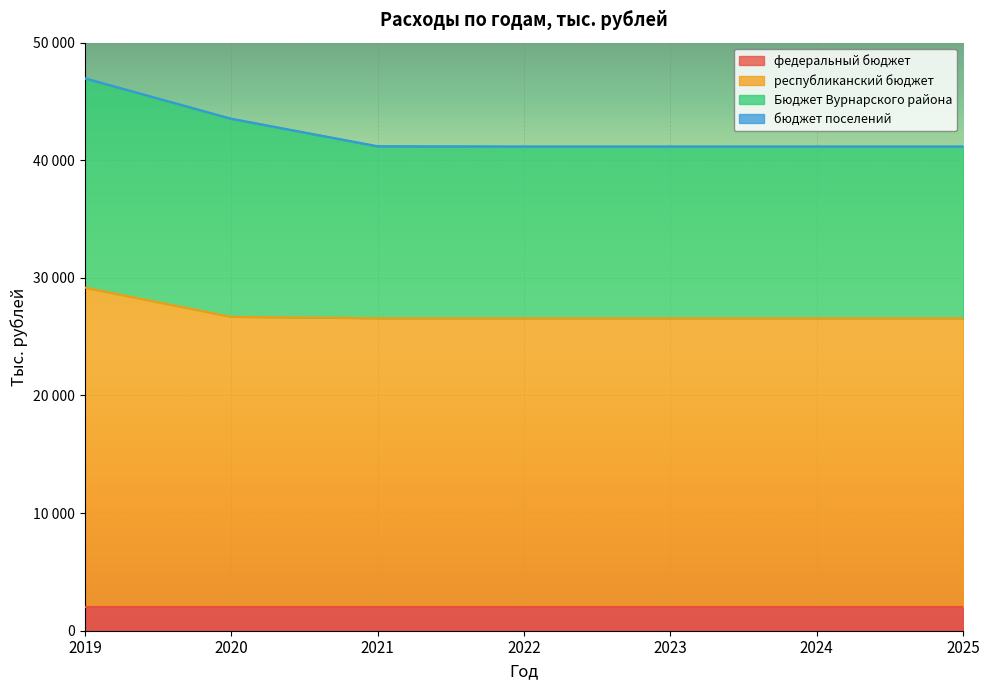

What is the maximum value for бюджет поселений?

28.0